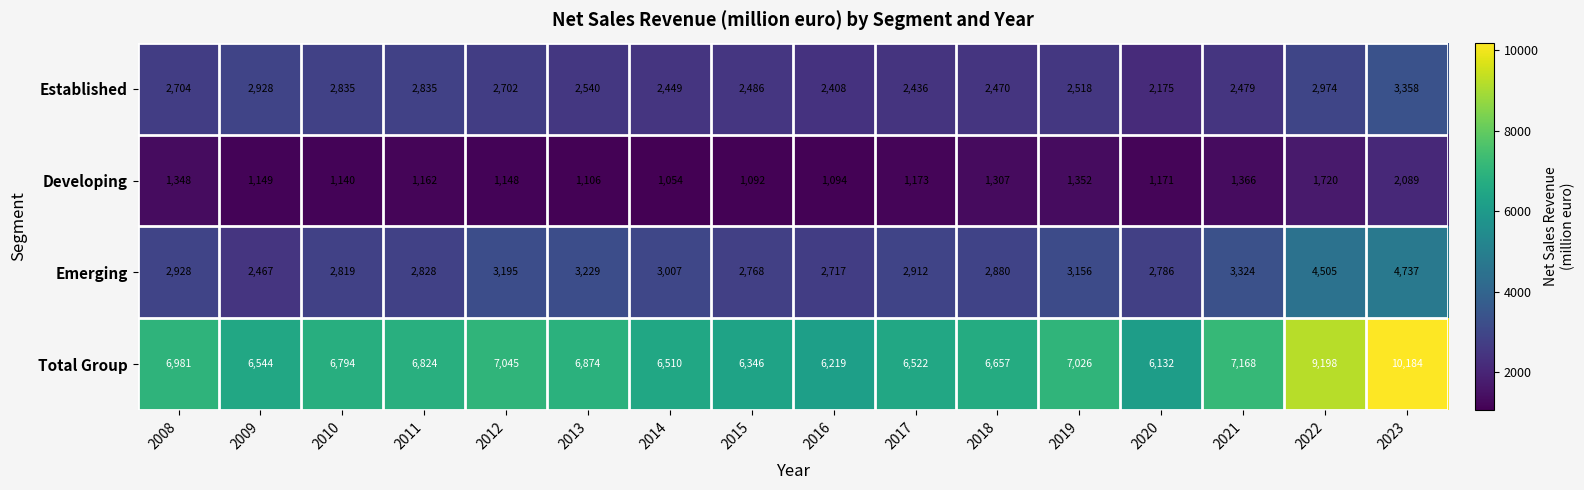

List the series in order of their peak value, lowest first.

Developing, Established, Emerging, Total Group